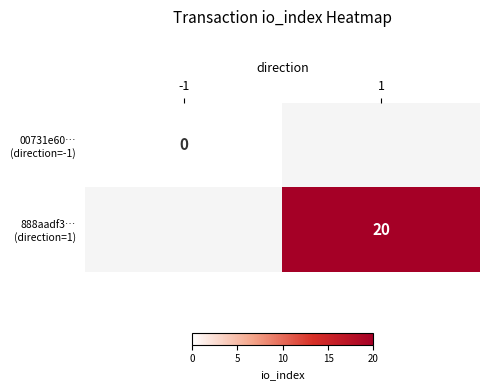

Rank the series by their maximum value, from lowest to highest.

00731e60… (direction=-1), 888aadf3… (direction=1)